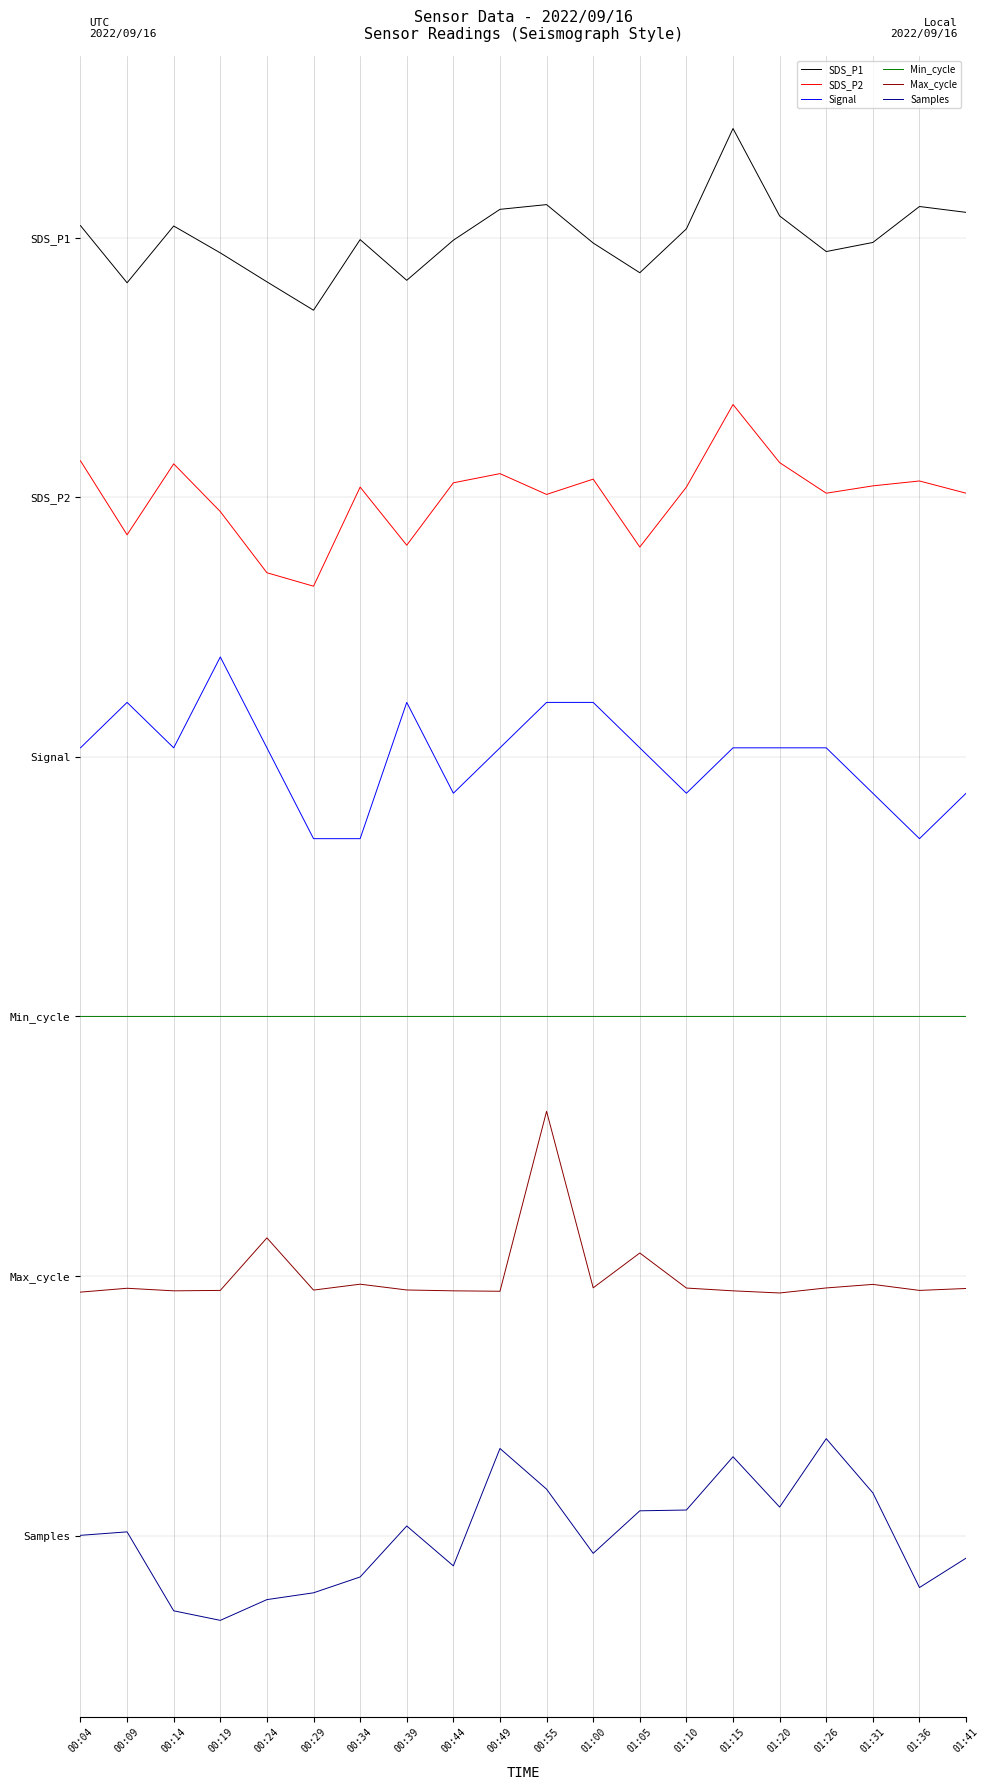

Rank the series by their average value, from highest to lowest.

SDS_P1, SDS_P2, Signal, Min_cycle, Max_cycle, Samples